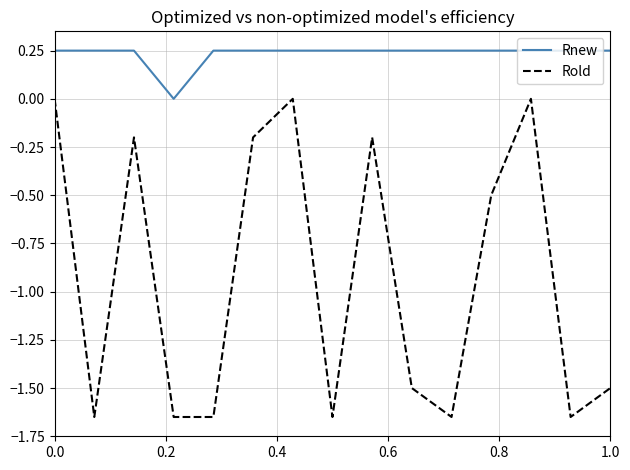

Which series has the largest total across all categories?

Rnew